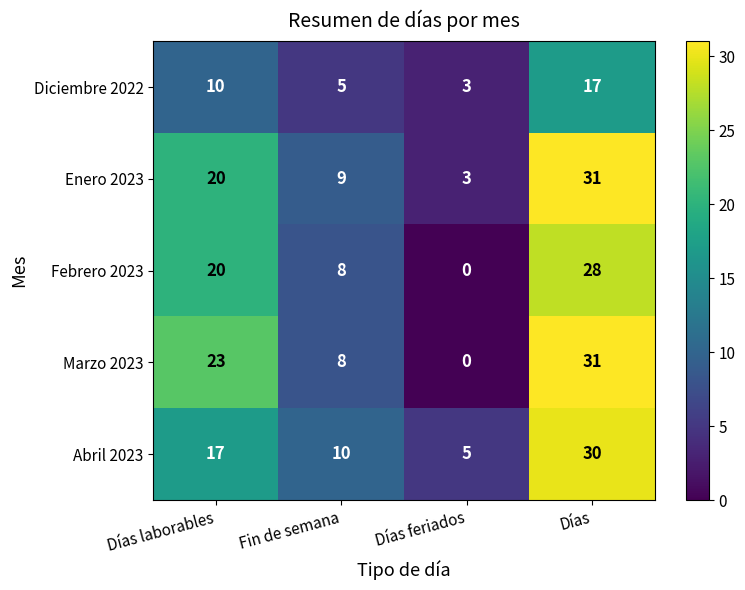

What is the sum of the Enero 2023 values at Fin de semana and Días laborables?

29